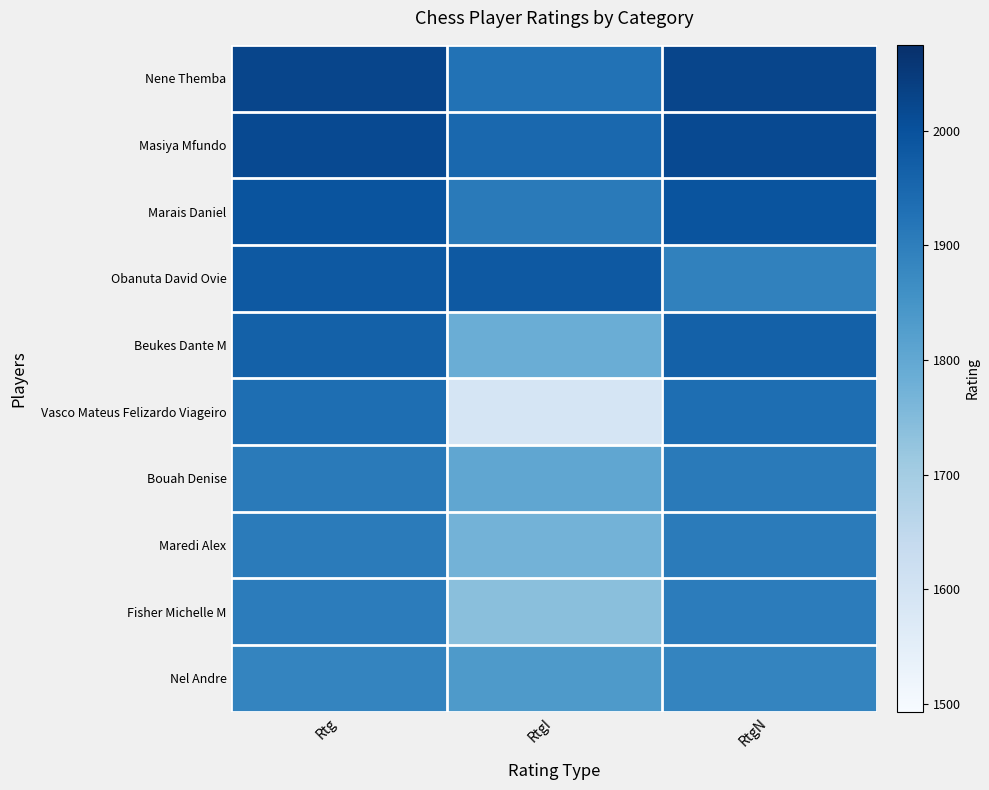

Reading right to left, what are all the values shown in this chart?

Nene Themba: RtgN=2025	RtgI=1925	Rtg=2025
Masiya Mfundo: RtgN=2017	RtgI=1949	Rtg=2017
Marais Daniel: RtgN=1994	RtgI=1907	Rtg=1994
Obanuta David Ovie: RtgN=1891	RtgI=1982	Rtg=1982
Beukes Dante M: RtgN=1964	RtgI=1784	Rtg=1964
Vasco Mateus Felizardo Viageiro: RtgN=1935	RtgI=1593	Rtg=1935
Bouah Denise: RtgN=1909	RtgI=1804	Rtg=1909
Maredi Alex: RtgN=1906	RtgI=1771	Rtg=1906
Fisher Michelle M: RtgN=1904	RtgI=1740	Rtg=1904
Nel Andre: RtgN=1886	RtgI=1836	Rtg=1886